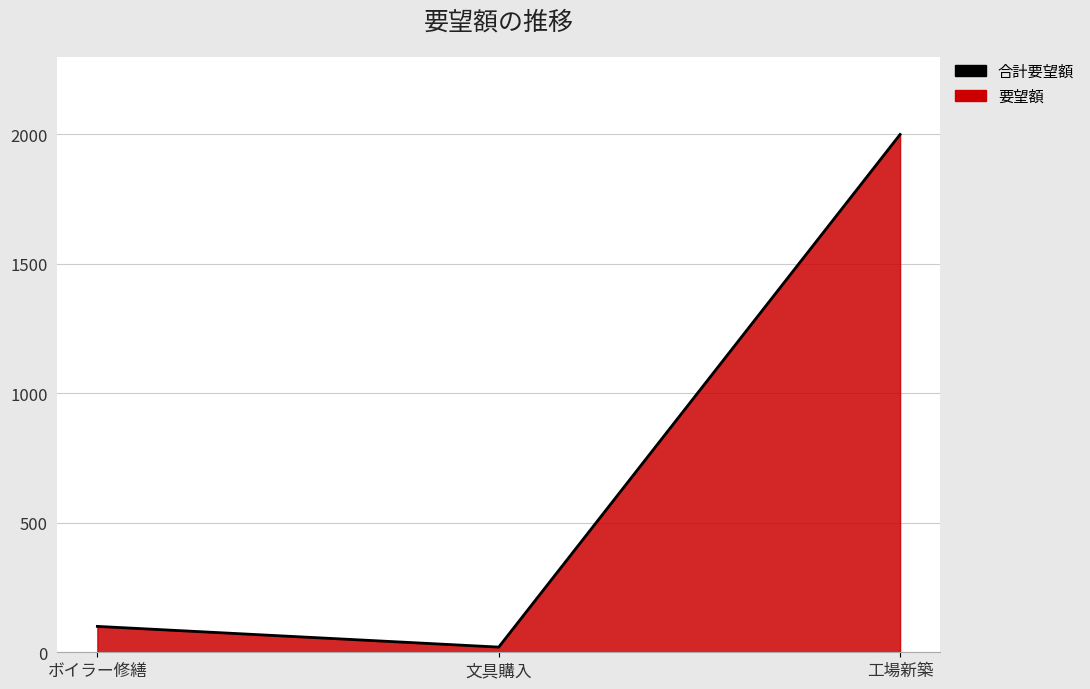

How many data points does each series have?

3